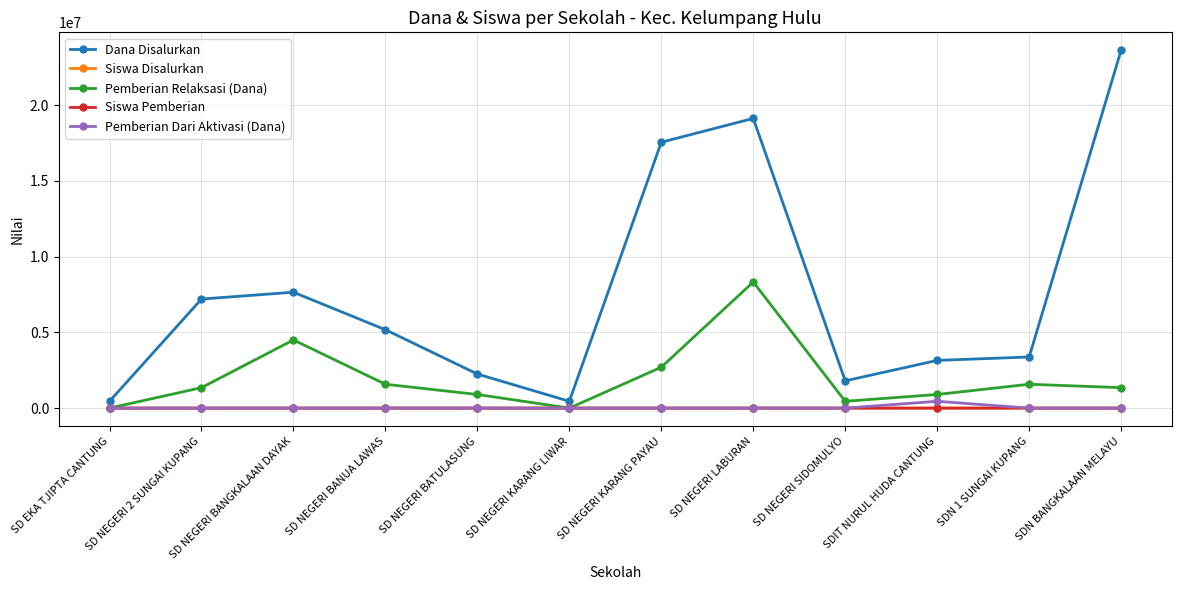

What is the highest value of the Pemberian Relaksasi (Dana) series?

8325000